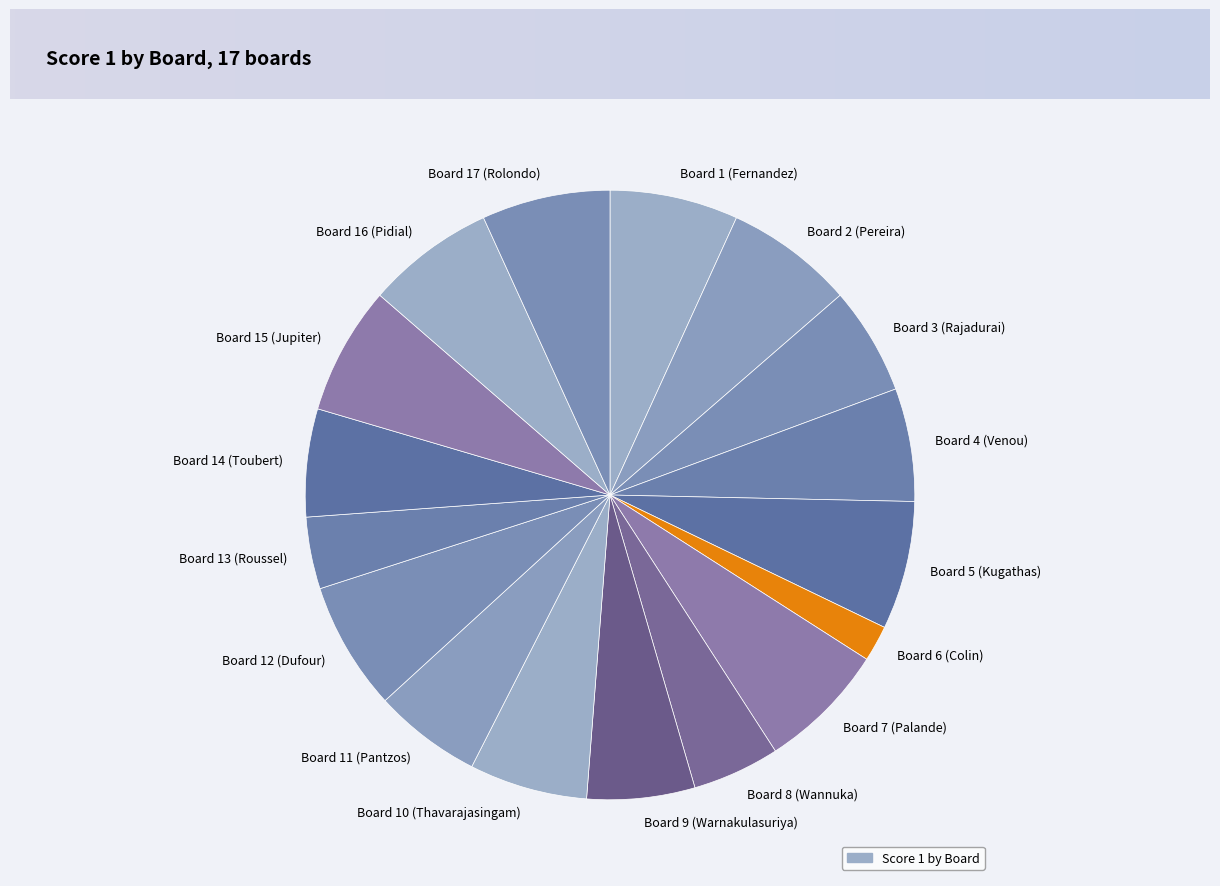

Does Board 16 (Pidial) account for over 50% of the chart?

No